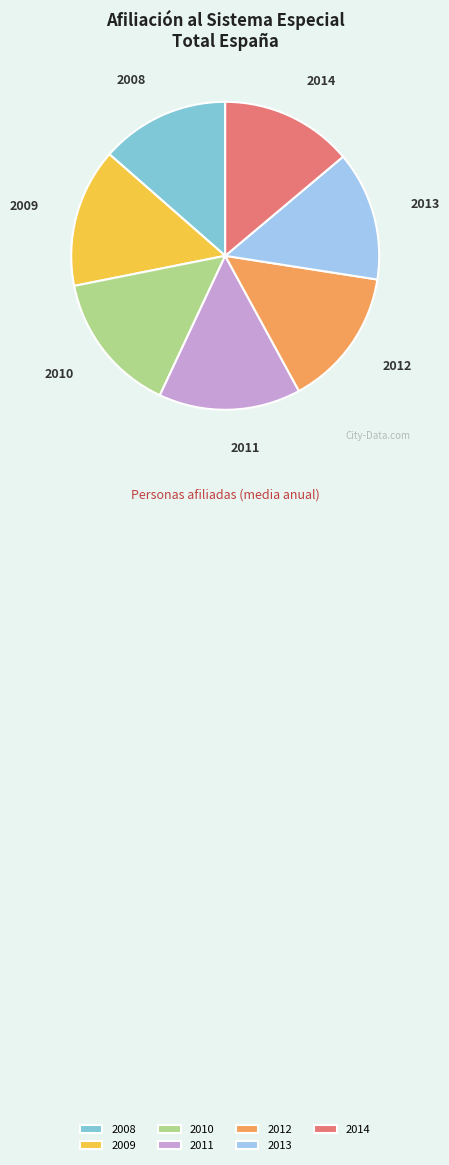

Approximately how many times larger is the value at 2008 compared to 2011?

0.9